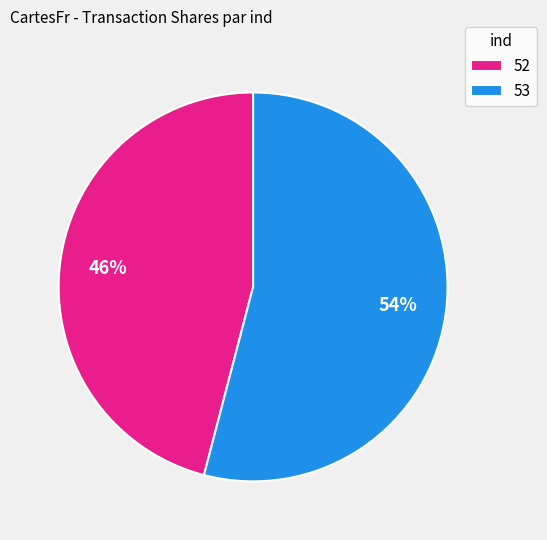

Rank the categories by value from highest to lowest.

53, 52